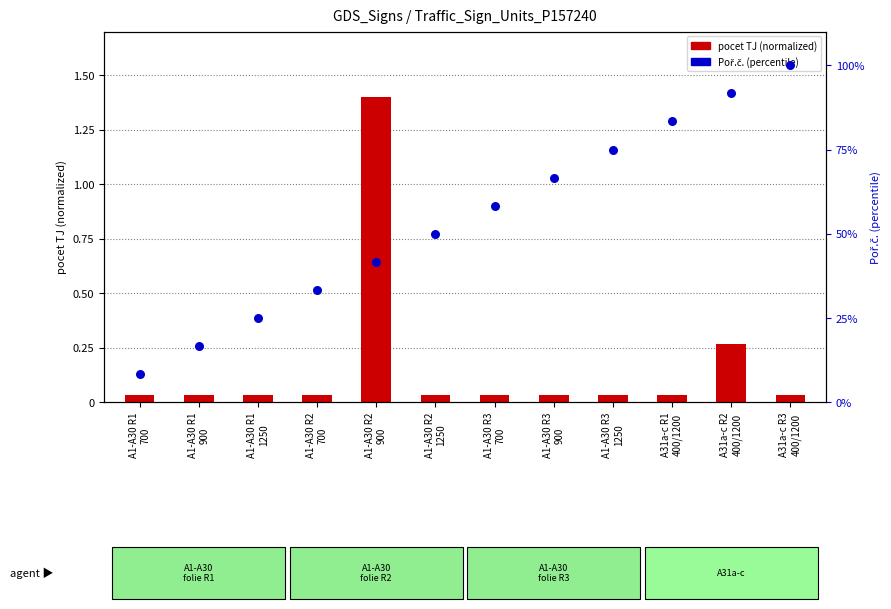

Which series has the largest total across all categories?

Poř.č. (percentile)